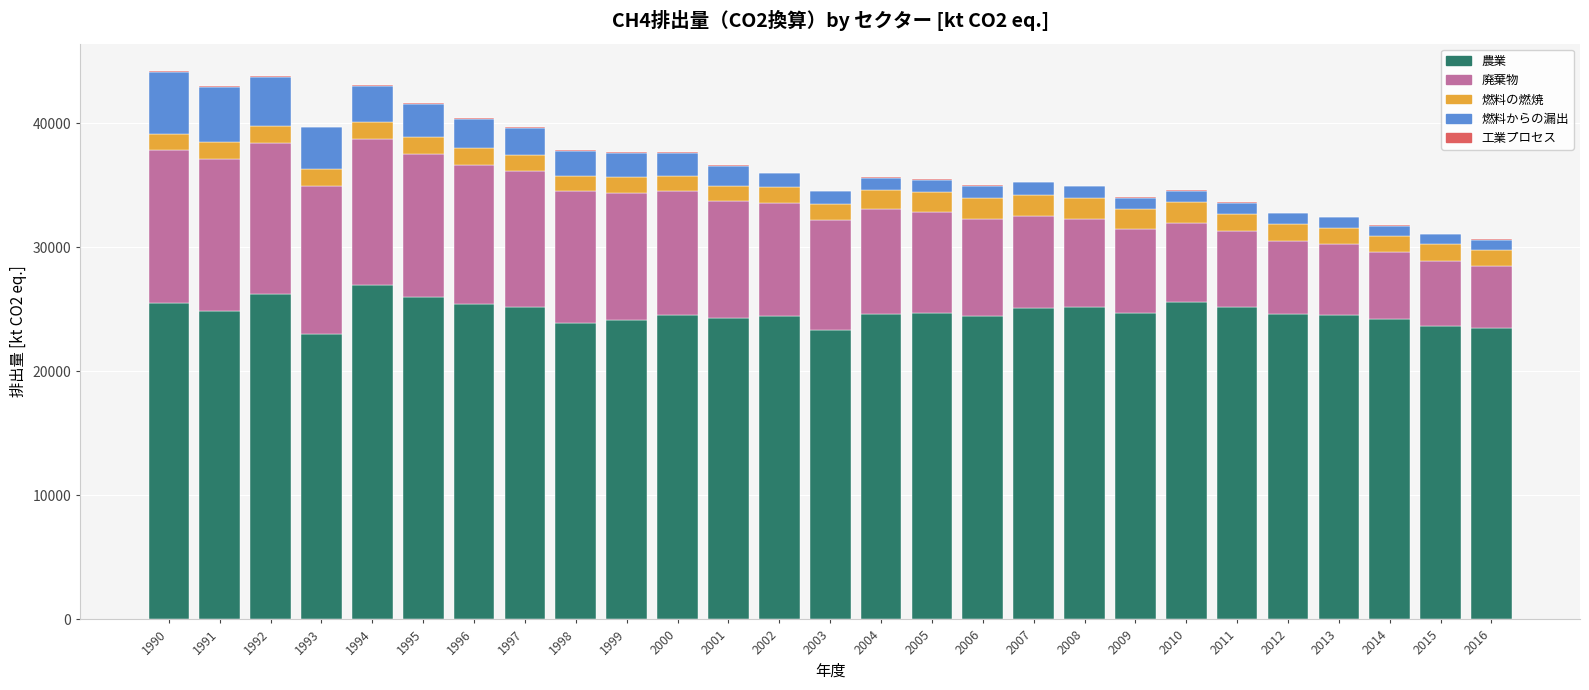

Does the chart contain stacked bars?

Yes